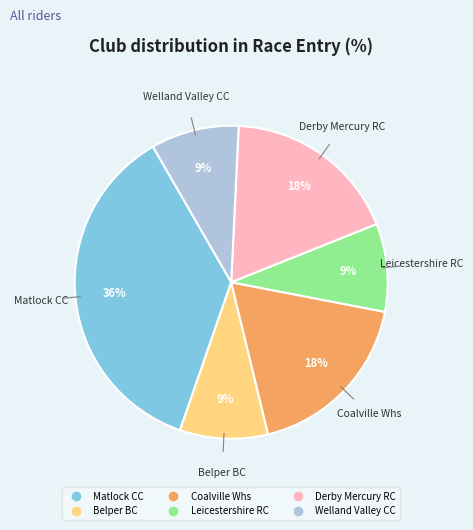

Is the sum of Leicestershire RC and Derby Mercury RC greater than half?

No